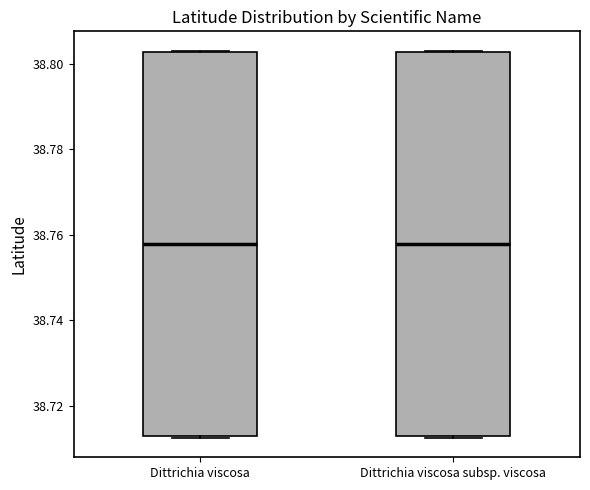

Reading left to right, read every box against the y-axis: the position of its median line, the range the box covers, and the ends of its whiskers. The values are not printed on the chart, so give them approximately, as read against the axis.

Dittrichia viscosa: median 38.758, box 38.712 to 38.802, whiskers 38.712 to 38.804
Dittrichia viscosa subsp. viscosa: median 38.758, box 38.712 to 38.802, whiskers 38.712 to 38.804